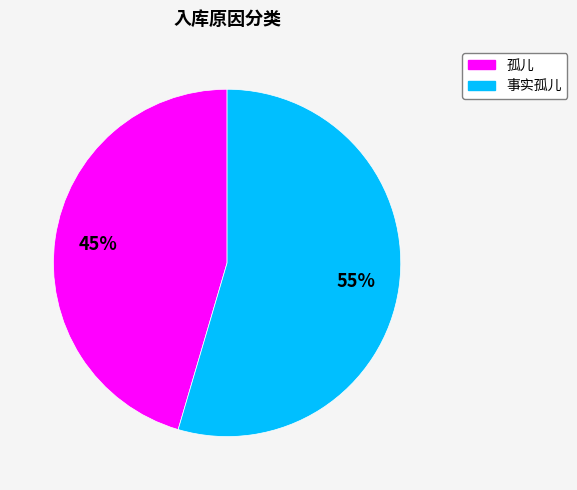

To the nearest percent, what is the average slice percentage?

50%